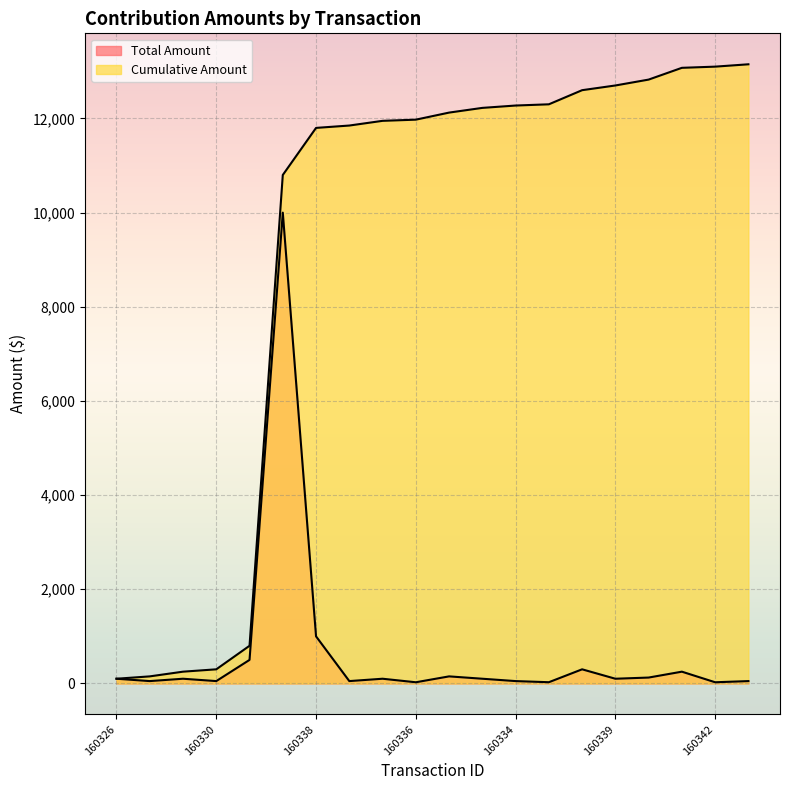

What is the total value across all series at 160327?

12050